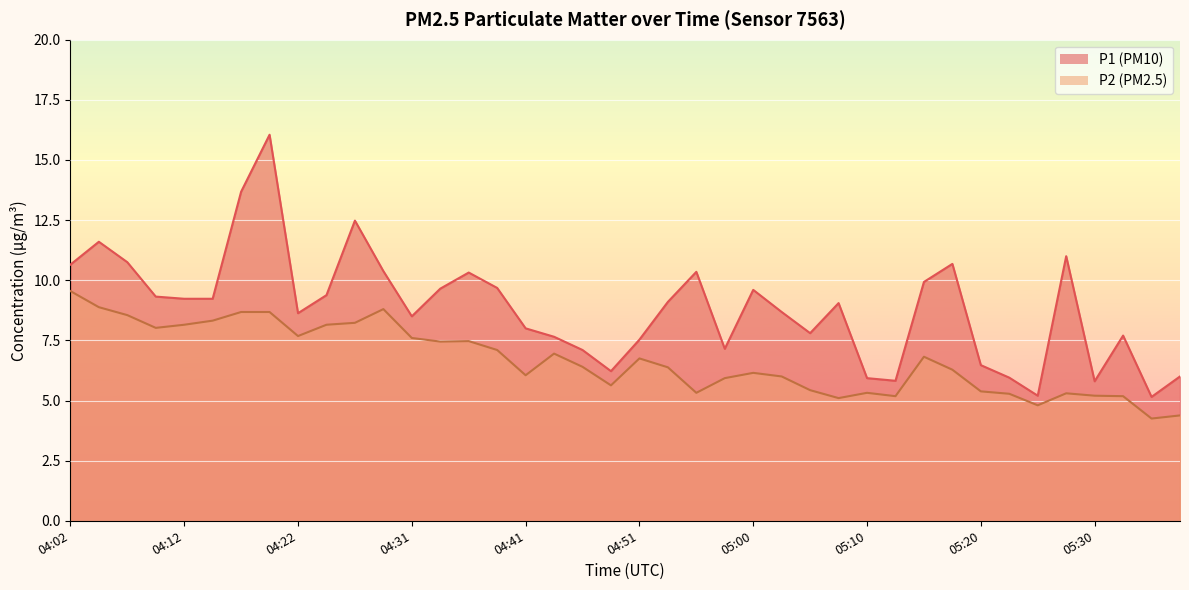

Reading left to right, what are all the values shown in this chart?

P1: 10.7	11.6	10.8	9.3	9.2	9.2	13.7	16.1	8.6	9.4	12.5	10.4	8.5	9.7	10.3	9.7	8.0	7.7	7.1	6.2	7.5	9.1	10.3	7.2	9.6	8.7	7.8	9.1	5.9	5.8	9.9	10.7	6.5	6.0	5.2	11.0	5.8	7.7	5.2	6.0
P2: 9.6	8.9	8.6	8.0	8.2	8.3	8.7	8.7	7.7	8.2	8.2	8.8	7.6	7.5	7.5	7.1	6.0	7.0	6.4	5.6	6.8	6.4	5.3	5.9	6.2	6.0	5.4	5.1	5.3	5.2	6.8	6.3	5.4	5.3	4.8	5.3	5.2	5.2	4.2	4.4